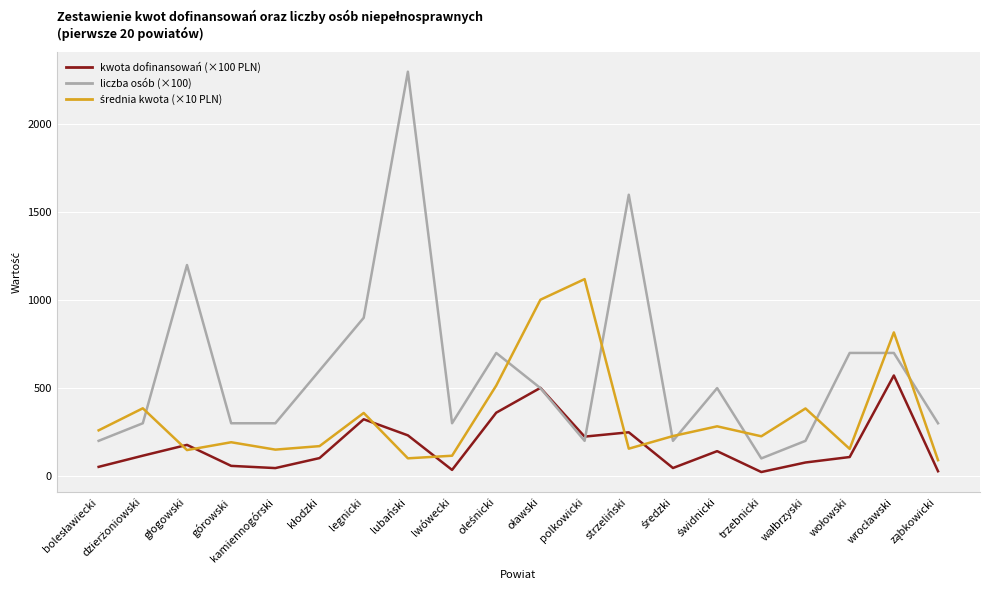

At which category is the sum across all series the highest?

lubański